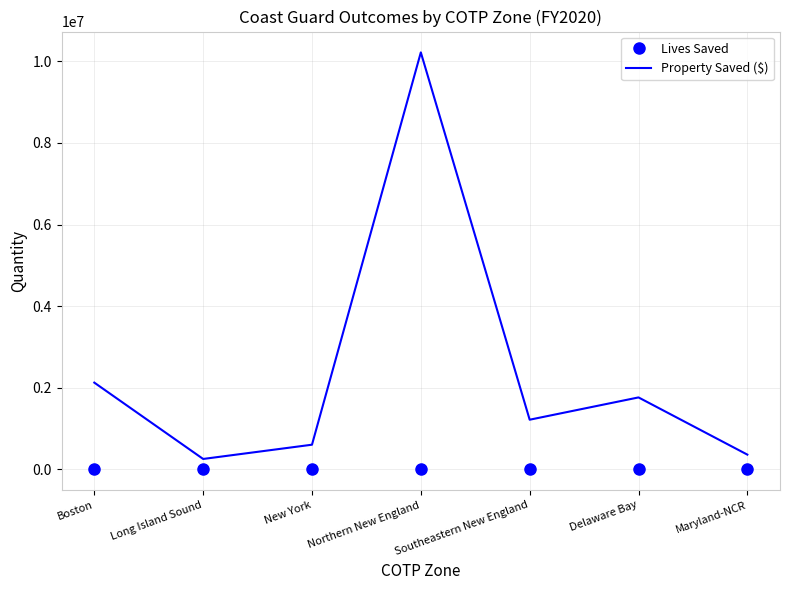

Count the number of data series in this chart.

2